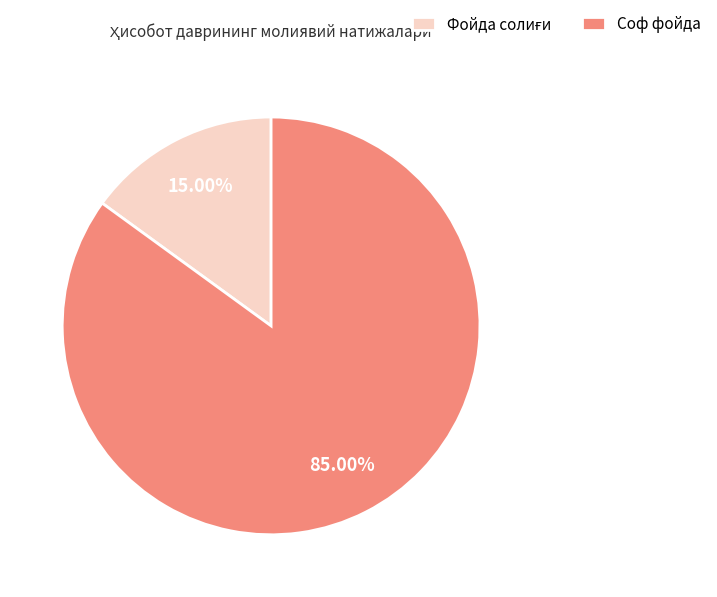

Which slice is the largest?

Соф фойда